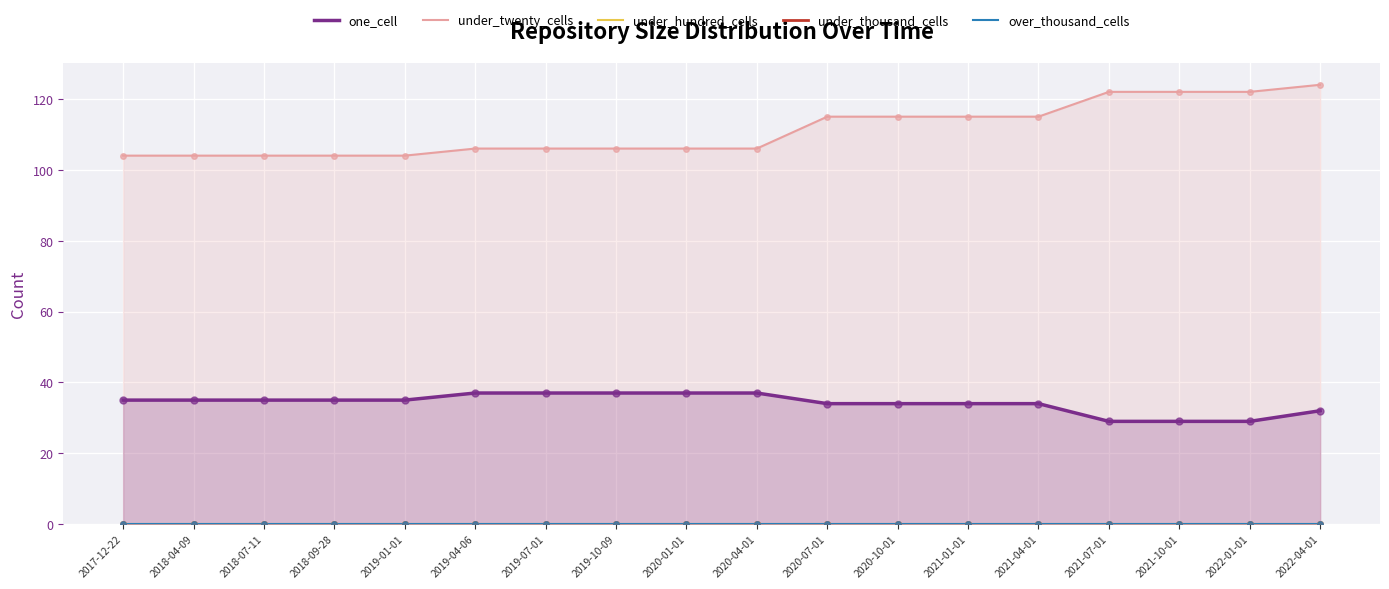

Is the value of over_thousand_cells at 2021-07-01 greater than the value of one_cell at 2020-10-01?

No